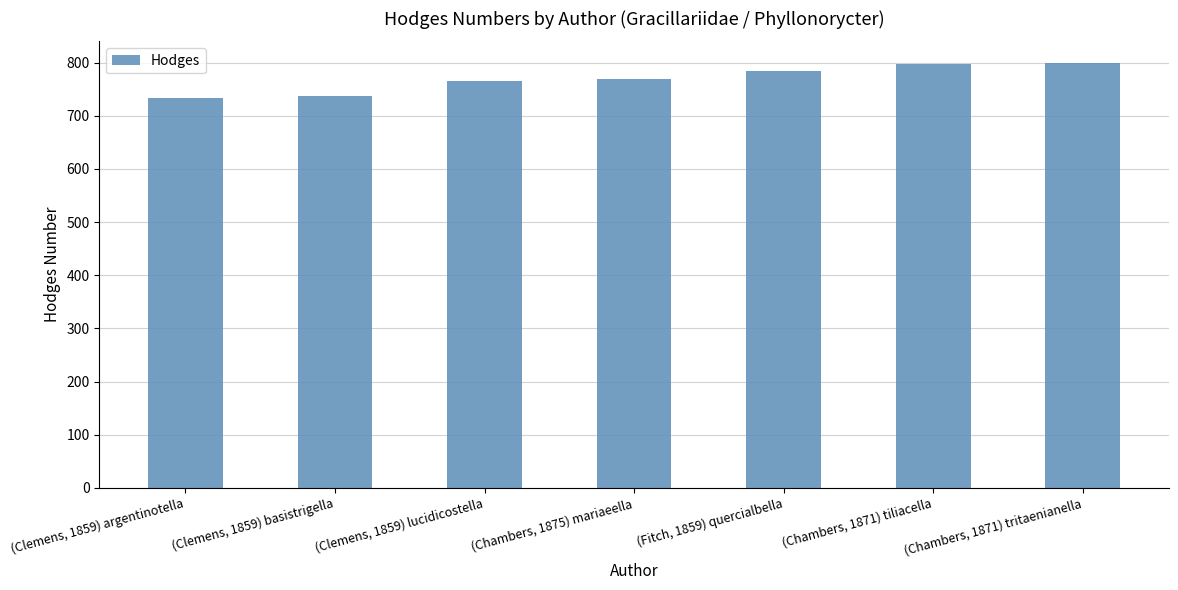

How many values are below 769?

3